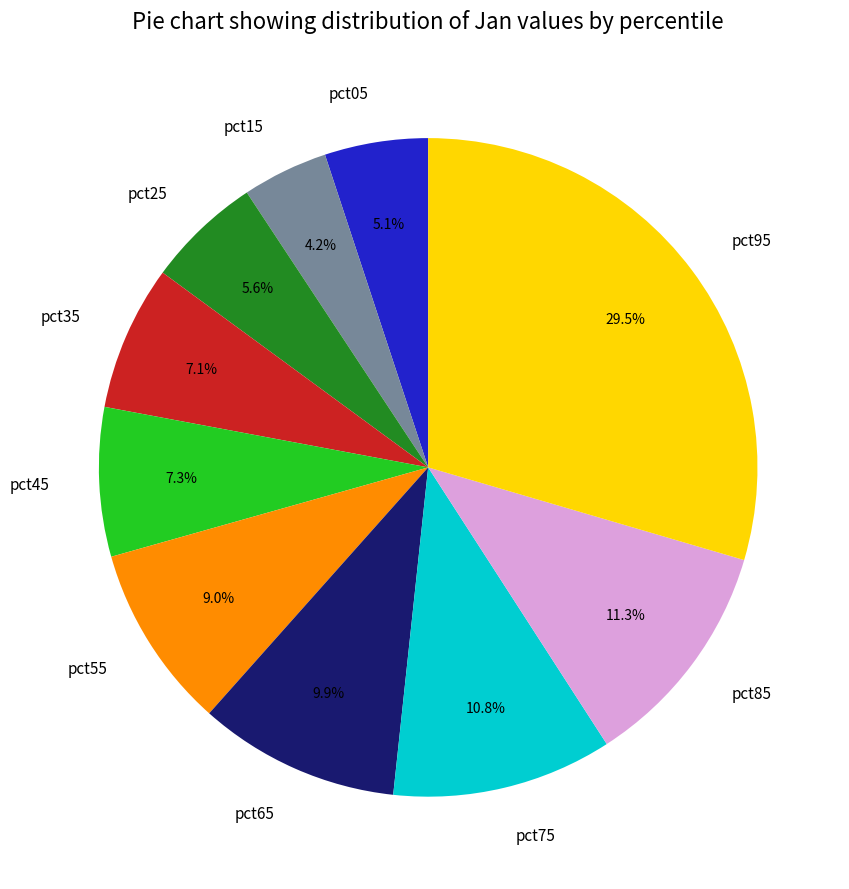

What percentage is NOT represented by pct05?

94.9%